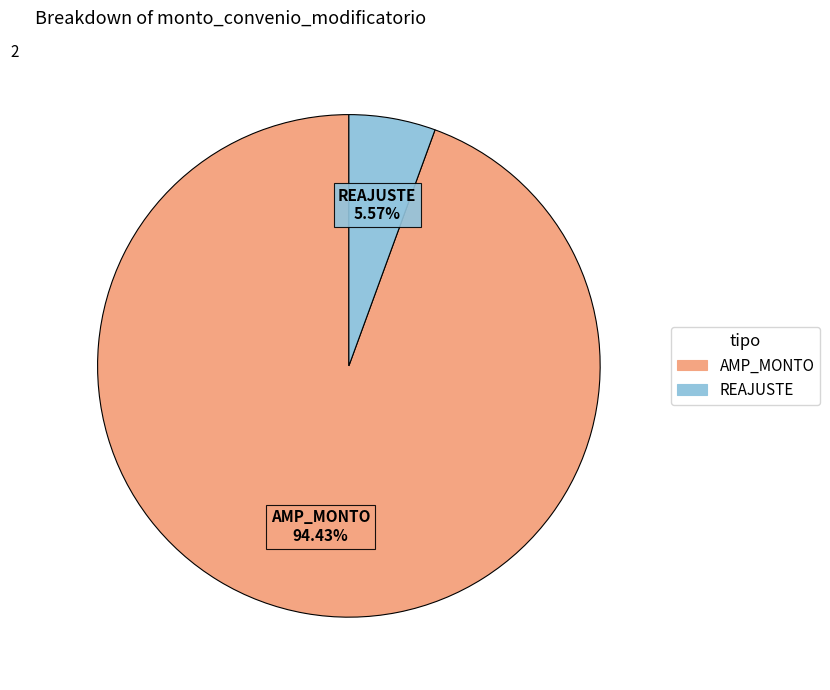

Does REAJUSTE account for over 50% of the chart?

No